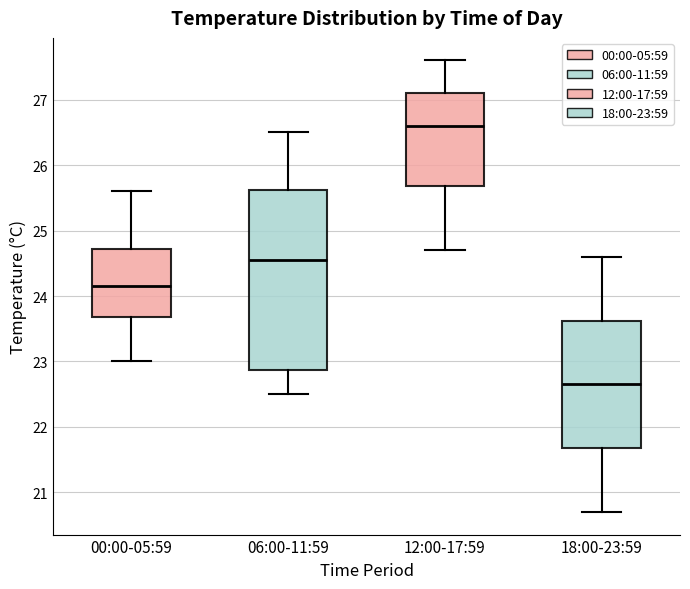

Reading left to right, transcribe this box plot: for each box, give where its median line is, the range the box spans, and where its two whiskers end, as read against the y-axis. The values are not printed on the chart, so give them approximately, as read against the axis.

00:00-05:59: median 24.2, box 23.7 to 24.7, whiskers 23.0 to 25.6
06:00-11:59: median 24.6, box 22.9 to 25.6, whiskers 22.5 to 26.5
12:00-17:59: median 26.6, box 25.7 to 27.1, whiskers 24.7 to 27.6
18:00-23:59: median 22.7, box 21.7 to 23.6, whiskers 20.7 to 24.6